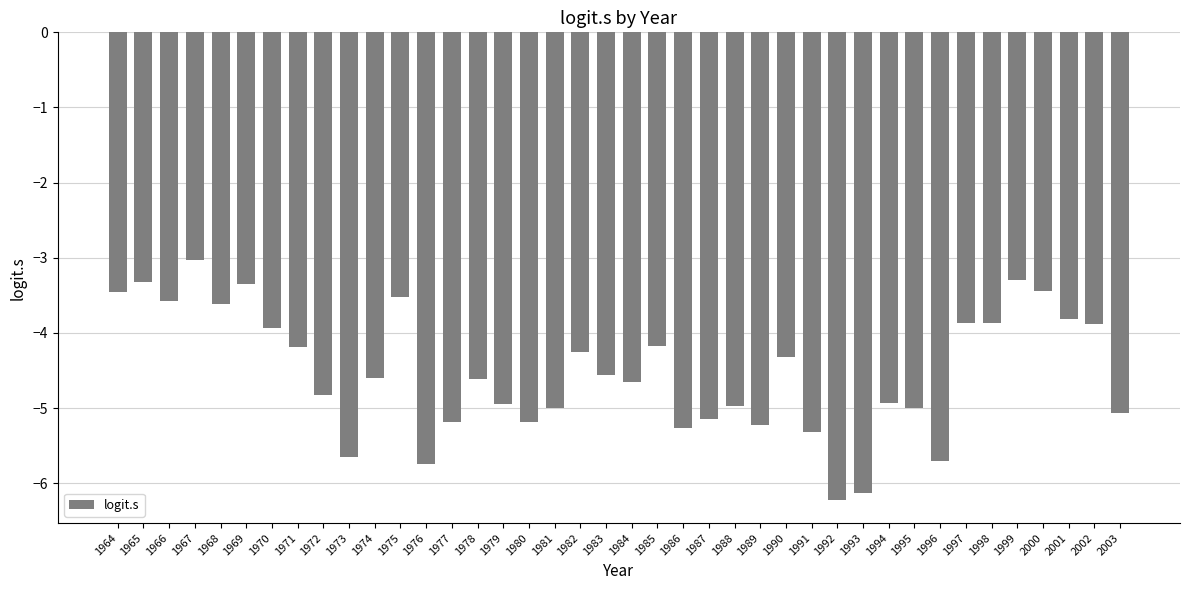

What value does the data have at 1998?

-3.9